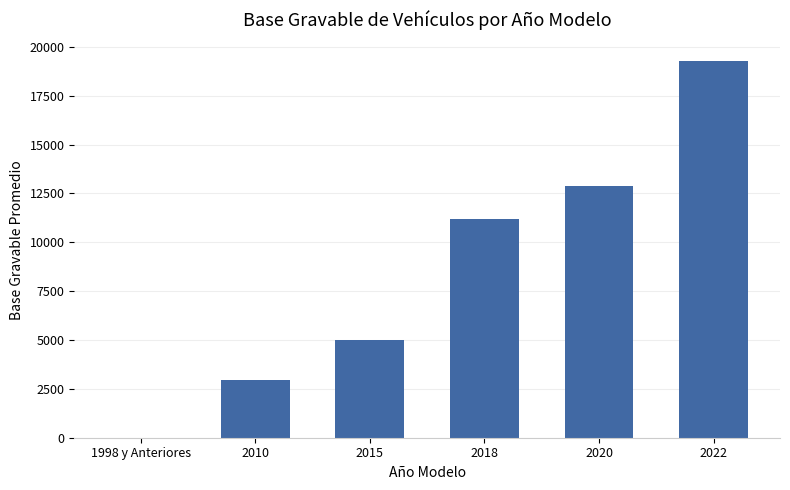

Which label corresponds to the largest value in the chart?

2022